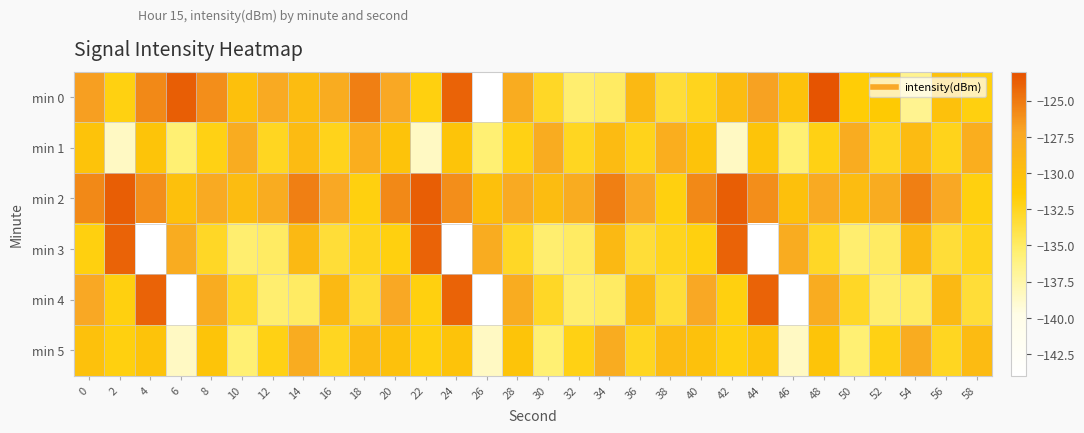

What is the maximum value shown in the chart?

-123.2